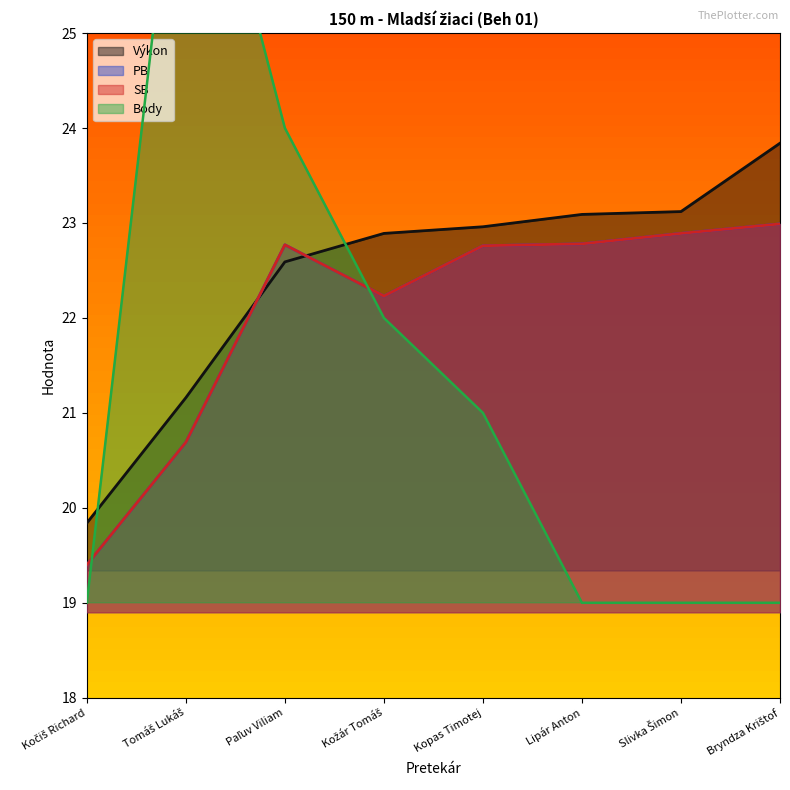

What is the difference between the Výkon values at Kožár Tomáš and Bryndza Krištof?

0.9